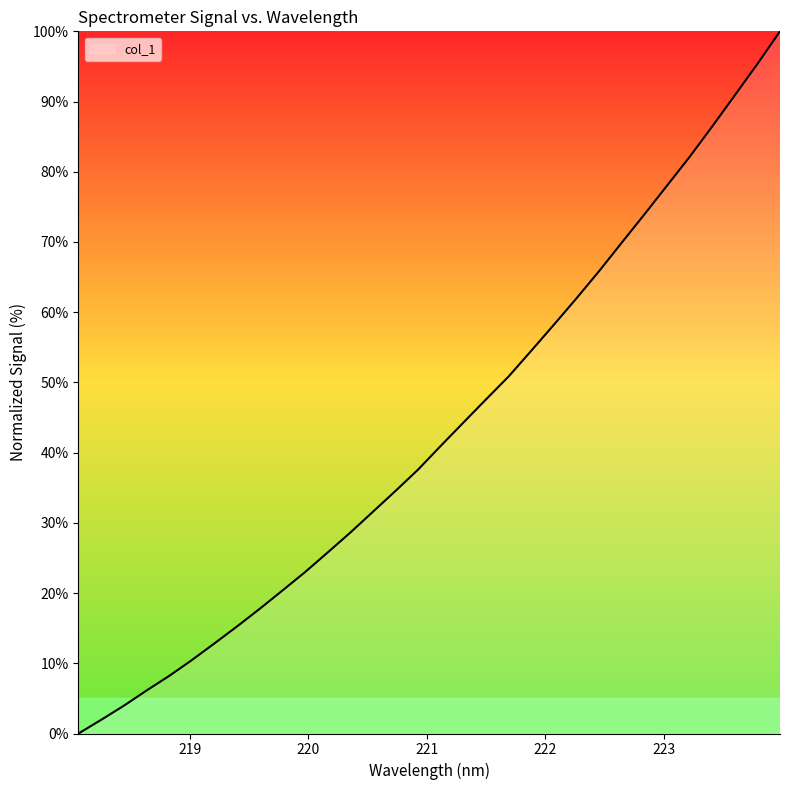

What is the difference between the maximum and minimum values?

100.0